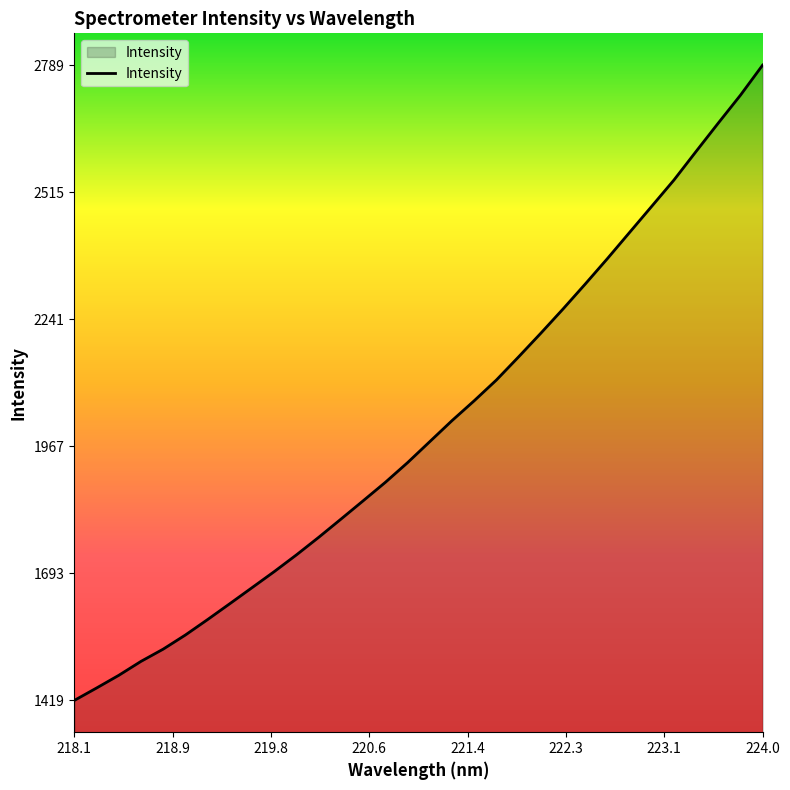

How many lines are shown in the chart?

1